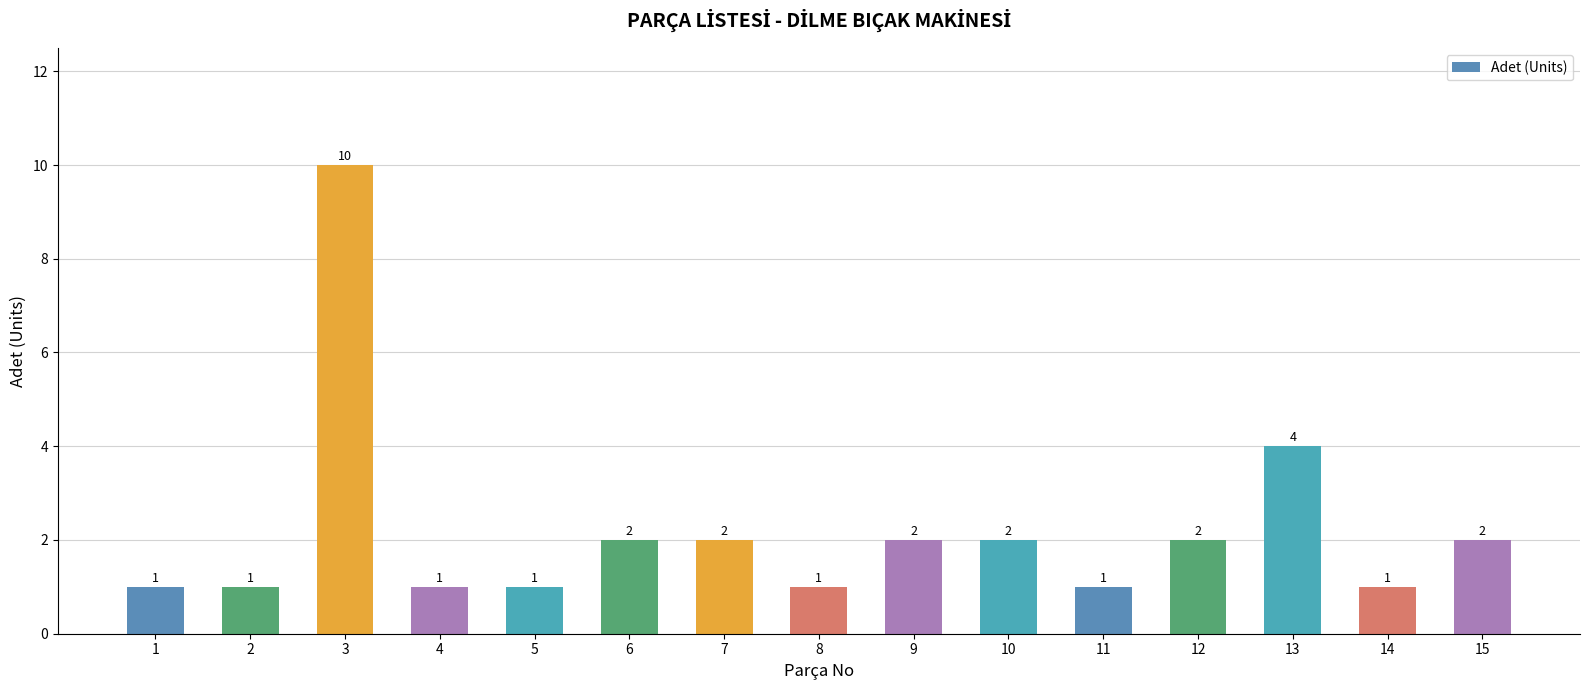

What is the greatest value displayed?

10